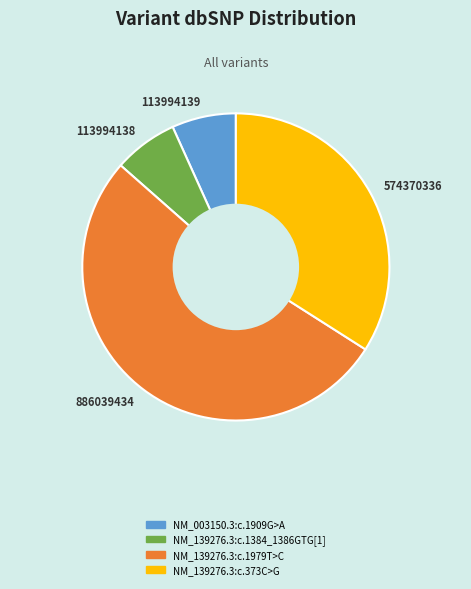

Between 886039434 and 113994138, which is larger?

886039434